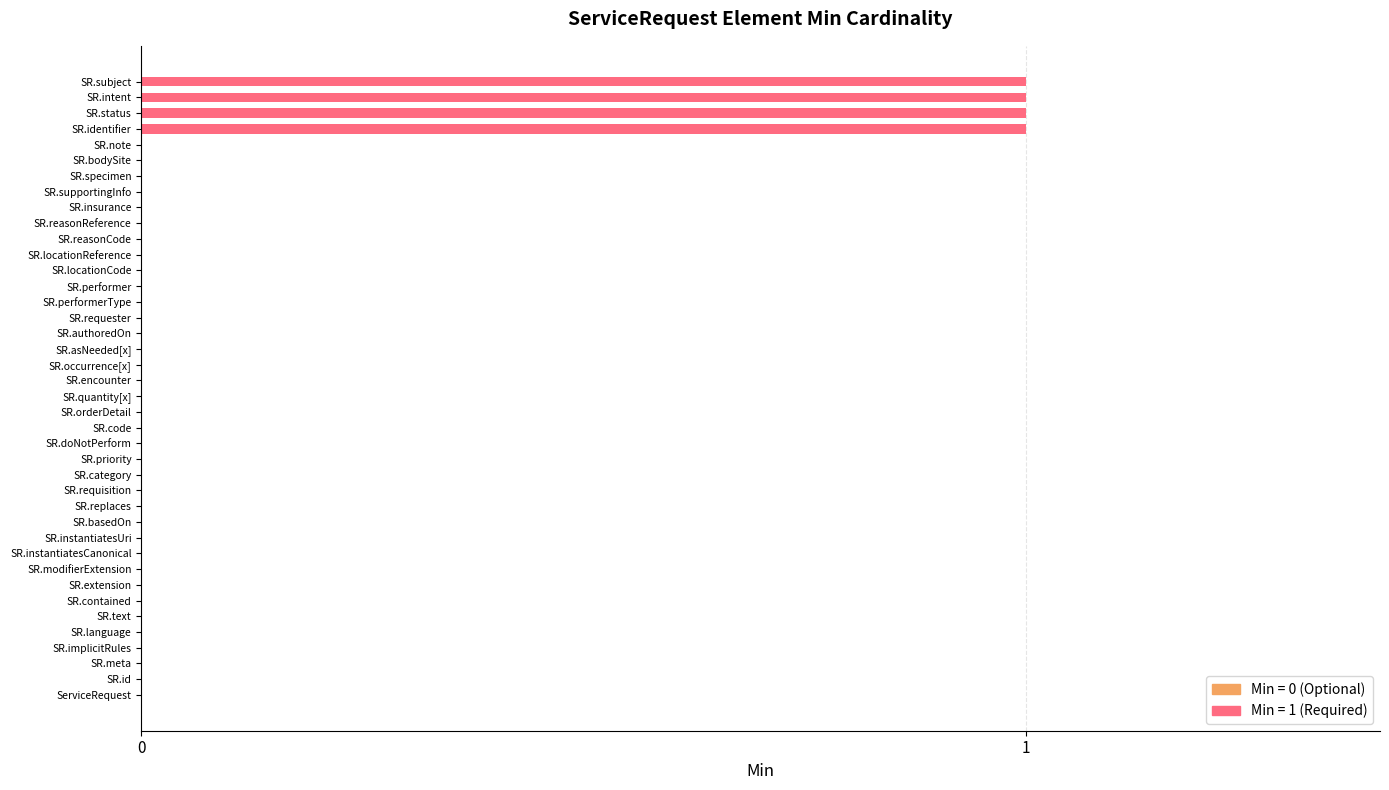

Rank the categories by value from highest to lowest.

ServiceRequest.identifier, ServiceRequest.status, ServiceRequest.intent, ServiceRequest.subject, ServiceRequest, ServiceRequest.id, ServiceRequest.meta, ServiceRequest.implicitRules, ServiceRequest.language, ServiceRequest.text, ServiceRequest.contained, ServiceRequest.extension, ServiceRequest.modifierExtension, ServiceRequest.instantiatesCanonical, ServiceRequest.instantiatesUri, ServiceRequest.basedOn, ServiceRequest.replaces, ServiceRequest.requisition, ServiceRequest.category, ServiceRequest.priority, ServiceRequest.doNotPerform, ServiceRequest.code, ServiceRequest.orderDetail, ServiceRequest.quantity[x], ServiceRequest.encounter, ServiceRequest.occurrence[x], ServiceRequest.asNeeded[x], ServiceRequest.authoredOn, ServiceRequest.requester, ServiceRequest.performerType, ServiceRequest.performer, ServiceRequest.locationCode, ServiceRequest.locationReference, ServiceRequest.reasonCode, ServiceRequest.reasonReference, ServiceRequest.insurance, ServiceRequest.supportingInfo, ServiceRequest.specimen, ServiceRequest.bodySite, ServiceRequest.note